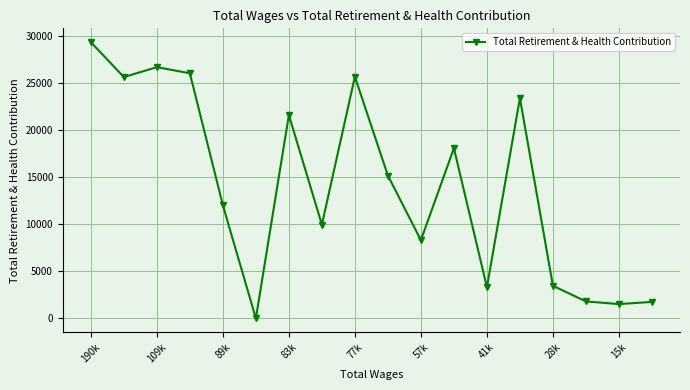

What is the average value?

14093